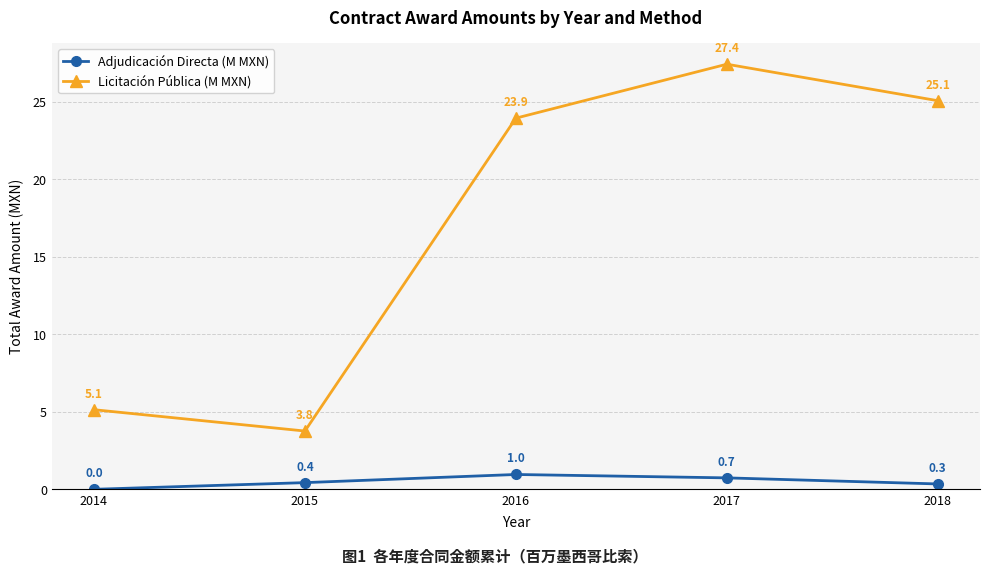

At which category is the sum across all series the highest?

2017